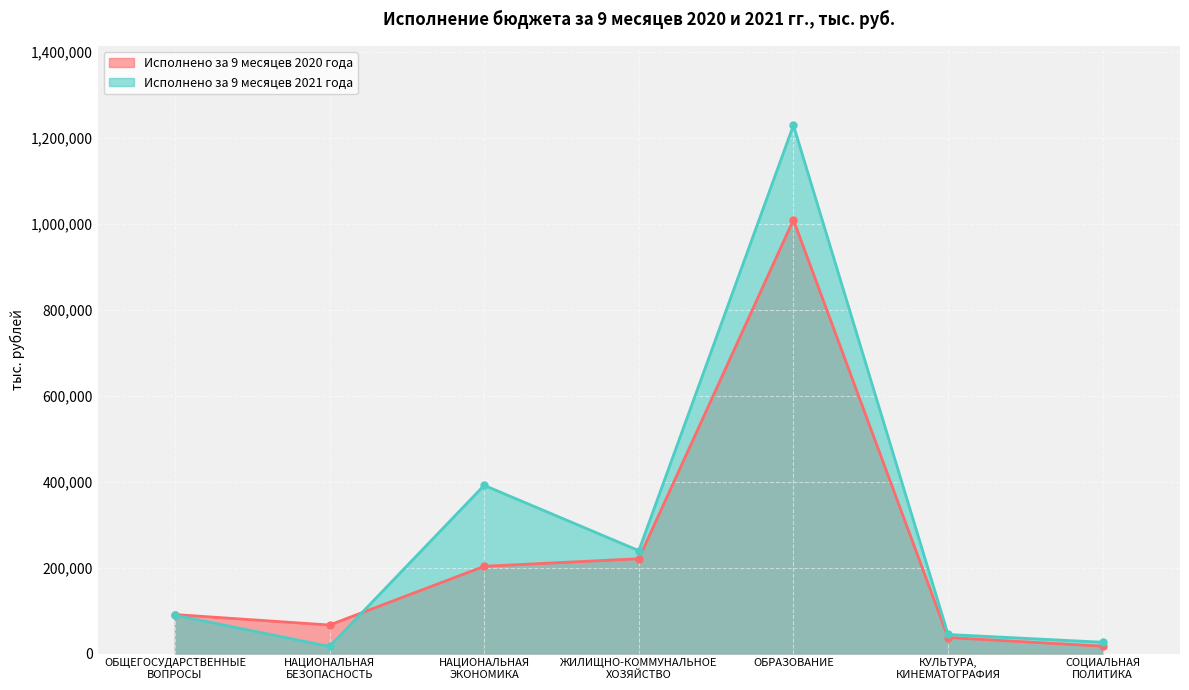

Reading left to right, extract all data points from this chart.

Исполнено за 9 месяцев 2020 года: 90638.0	66264.3	202864.0	220400.4	1008632.9	37137.6	17022.6
Исполнено за 9 месяцев 2021 года: 89220.5	16391.4	391191.6	239212.5	1228741.0	44266.6	26201.9